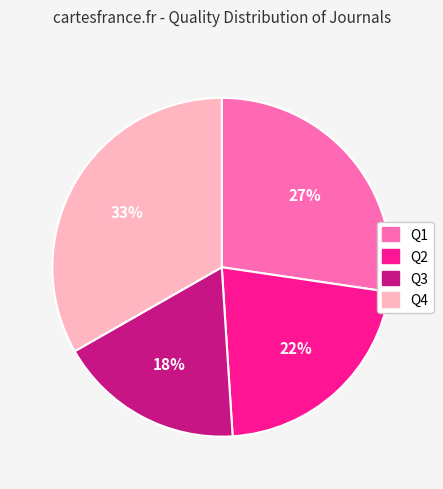

To the nearest percent, what portion does Q1 represent?

27%